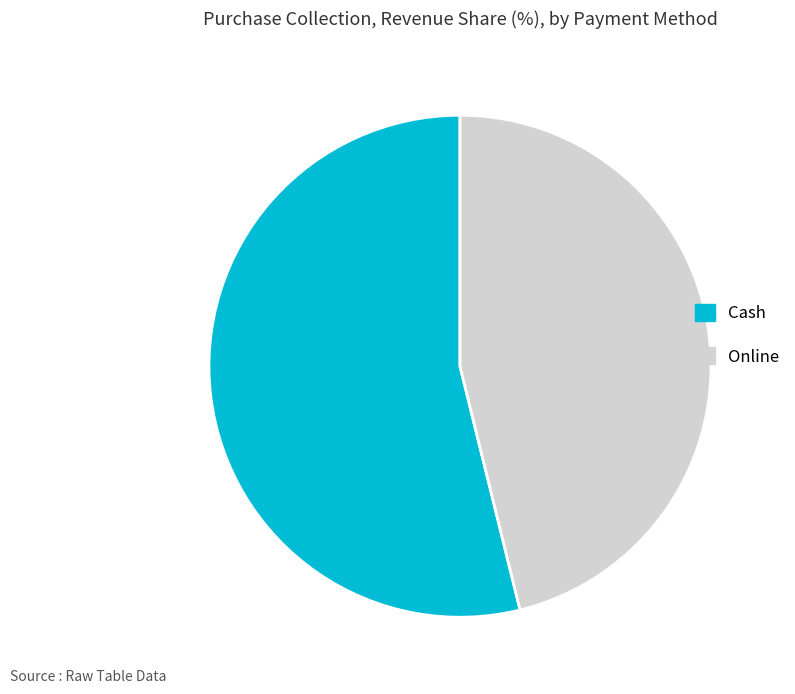

Which category has the biggest portion of the pie?

Cash